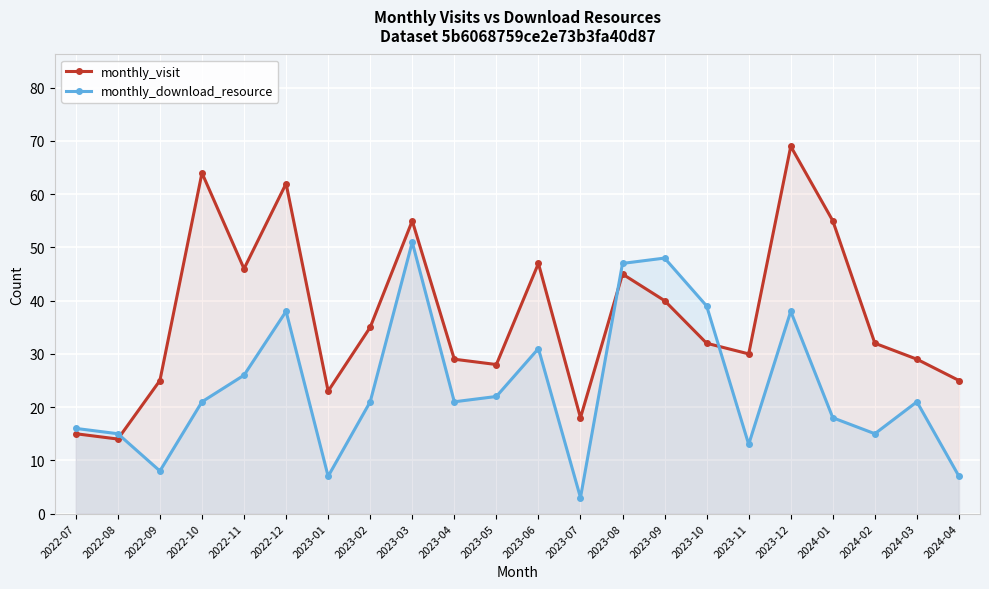

What is the value of the monthly_download_resource point at the 2nd from the left?

15